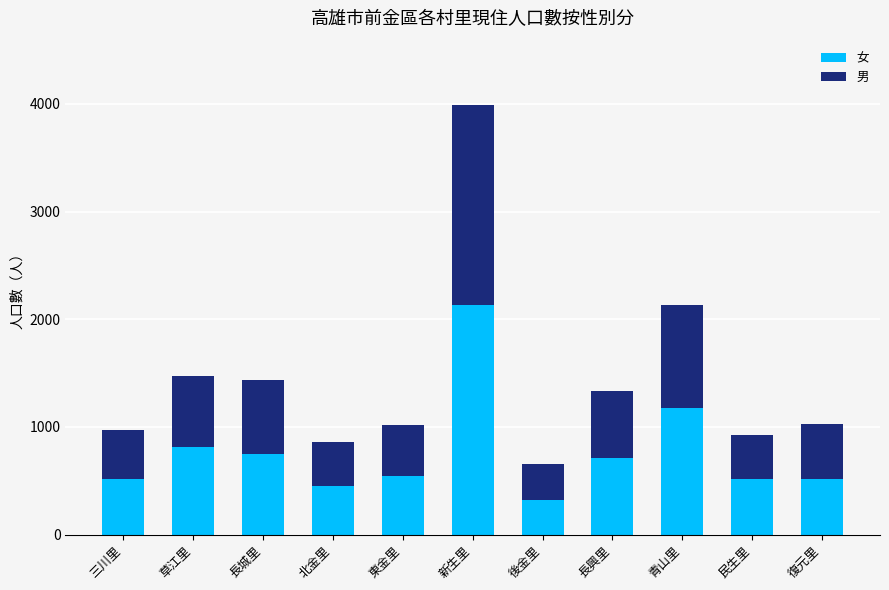

What is the sum of the 女 values at 民生里 and 長城里?

1272